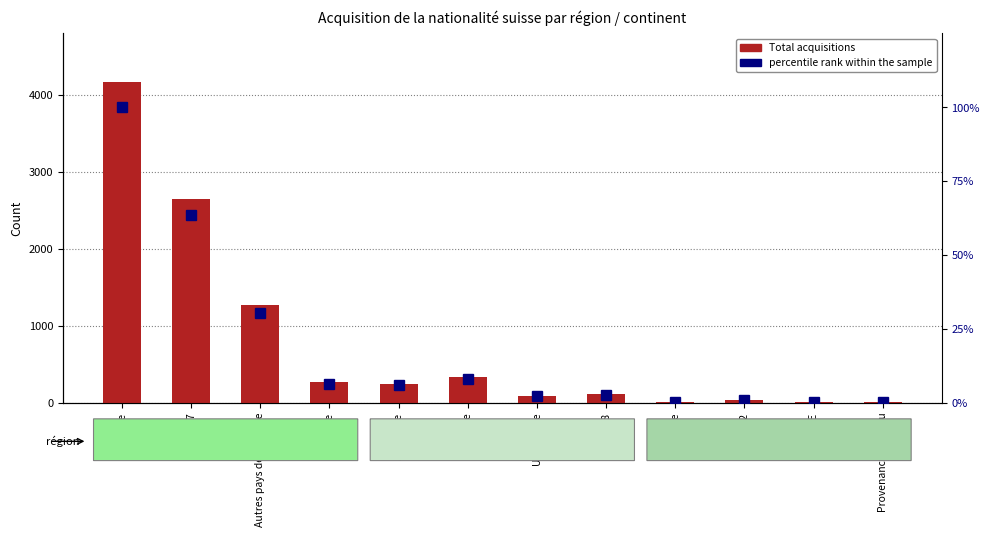

Which has a higher value, Amérique or Provenance inconnu?

Amérique